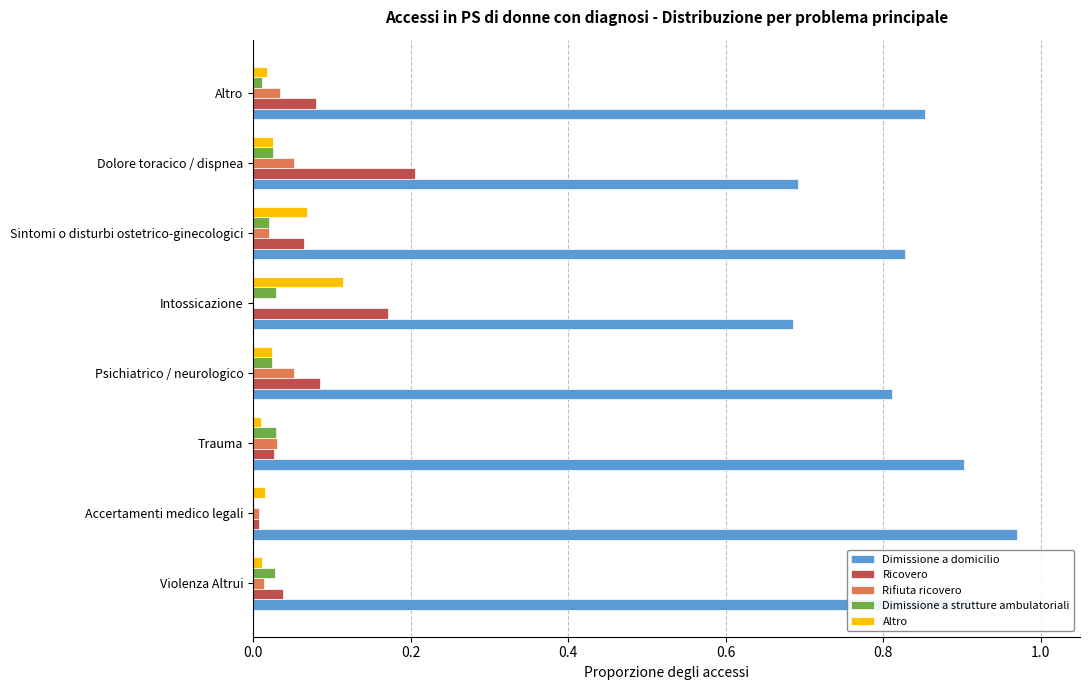

True or false: Dimissione a domicilio has a value of 0.6 at Psichiatrico / neurologico.

False